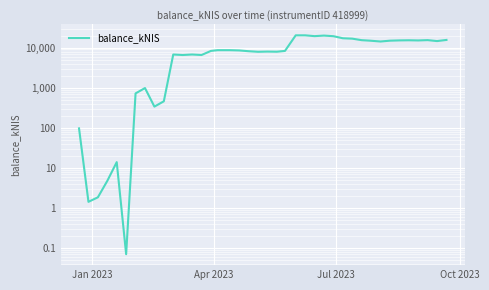

What is the average value?

9689.8